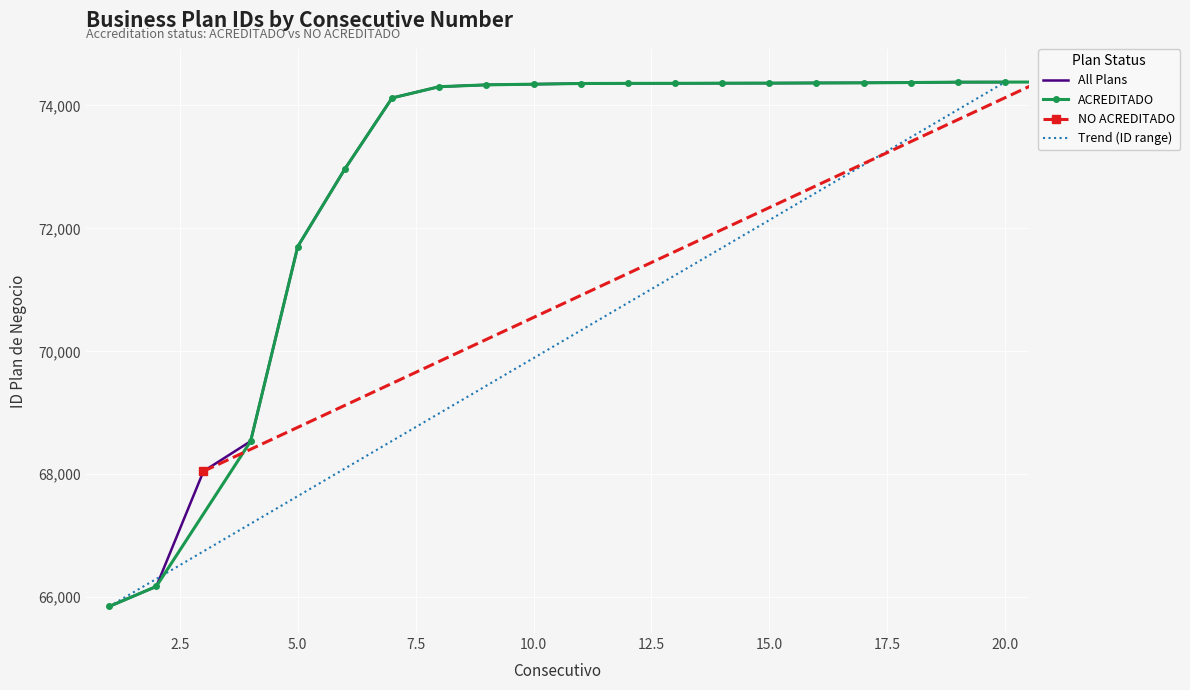

What is the minimum value shown in the chart?

65850